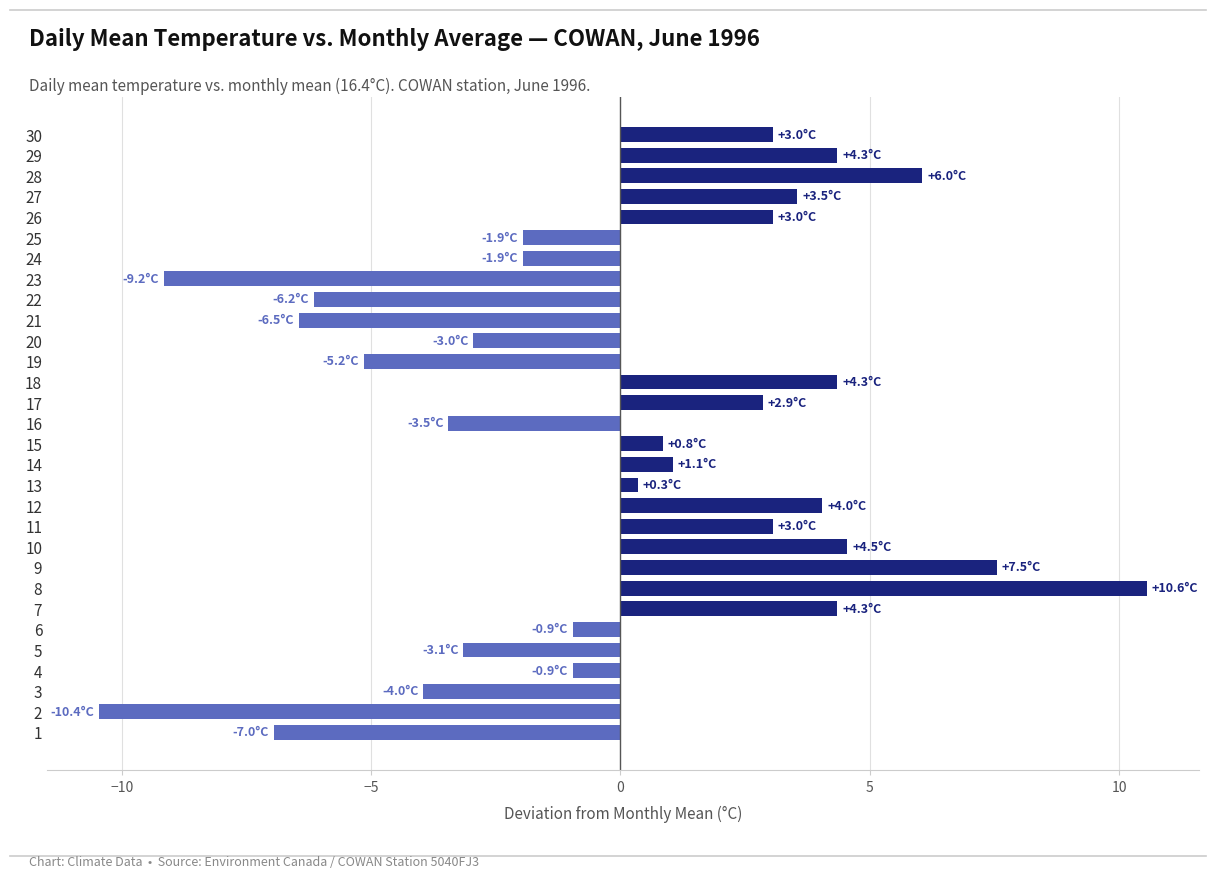

Between 20 and 22, which is larger?

20